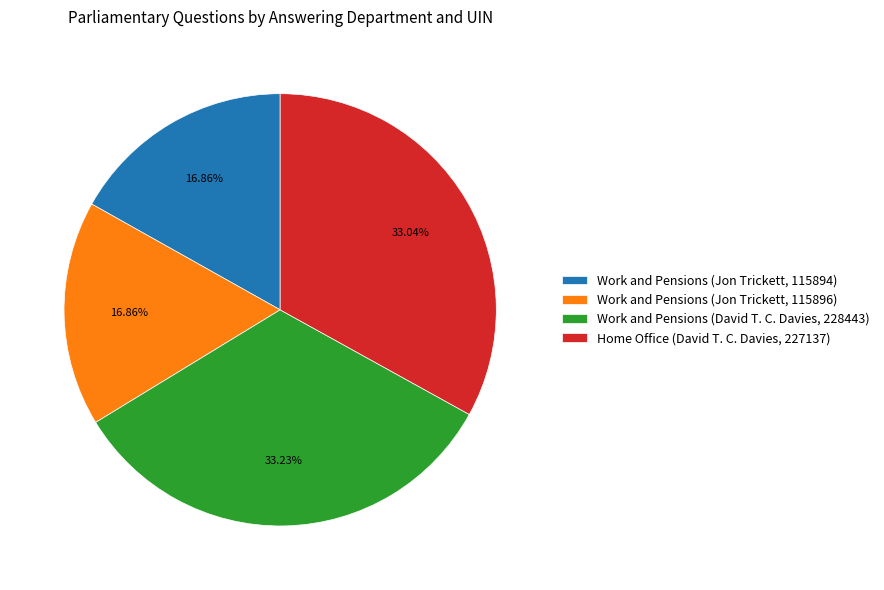

Which has a higher value, Work and Pensions (Jon Trickett, 115896) or Work and Pensions (David T. C. Davies, 228443)?

Work and Pensions (David T. C. Davies, 228443)